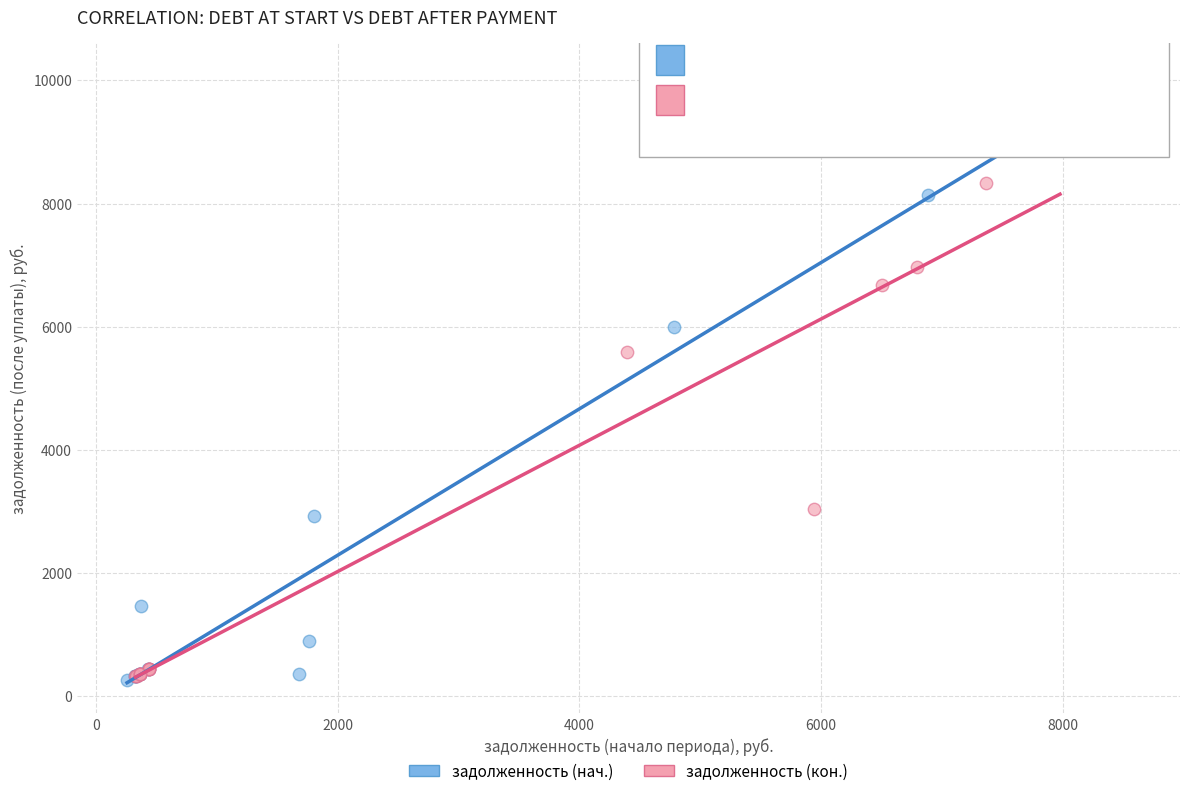

What are all the series names shown in the legend?

задолженность (нач.), задолженность (кон.)